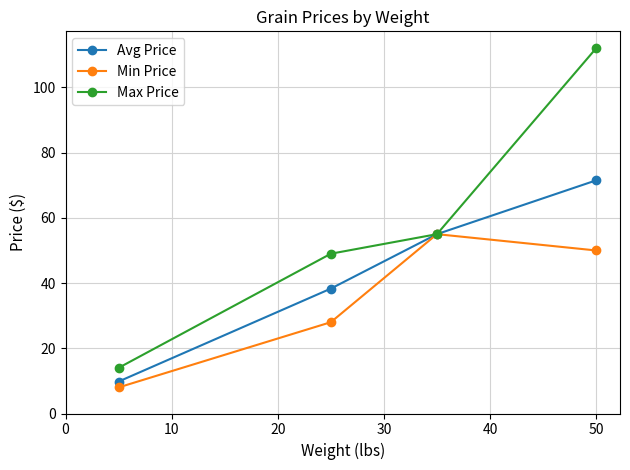

What is the highest value of the Min Price series?

55.0